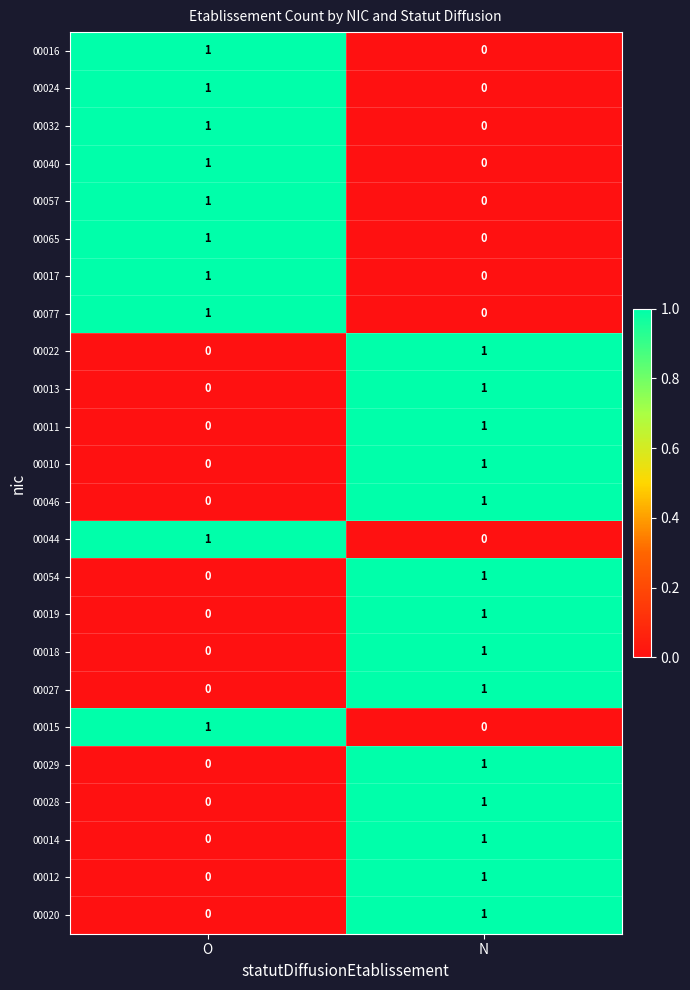

True or false: 00019 has a value of 1 at N.

True